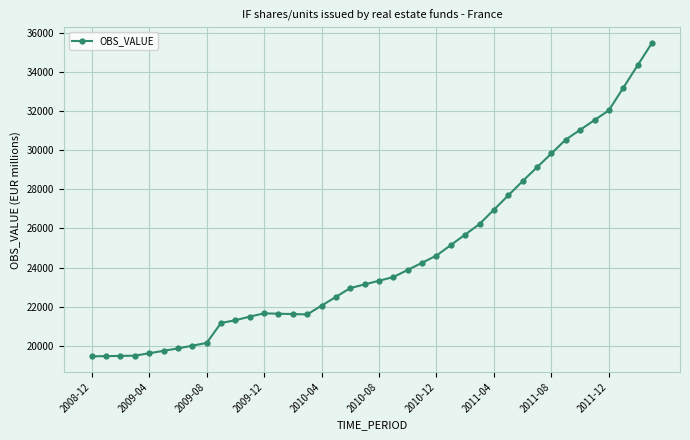

How many lines are shown in the chart?

1